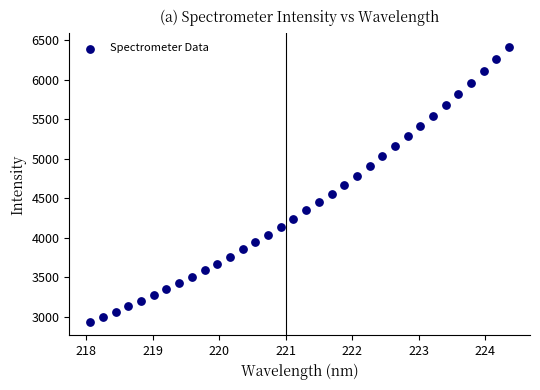

What is the range of X values (max minus min)?

6.3